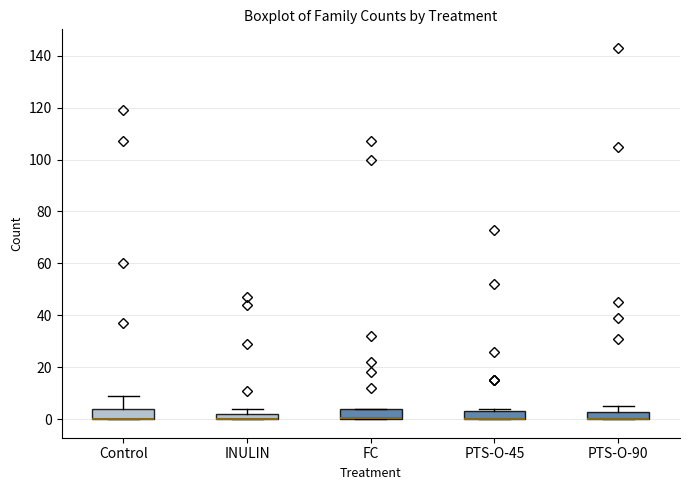

Where is the upper edge of the box for PTS-O-45 on the y-axis? The values are not printed on the chart, so give them approximately, as read against the axis.

4